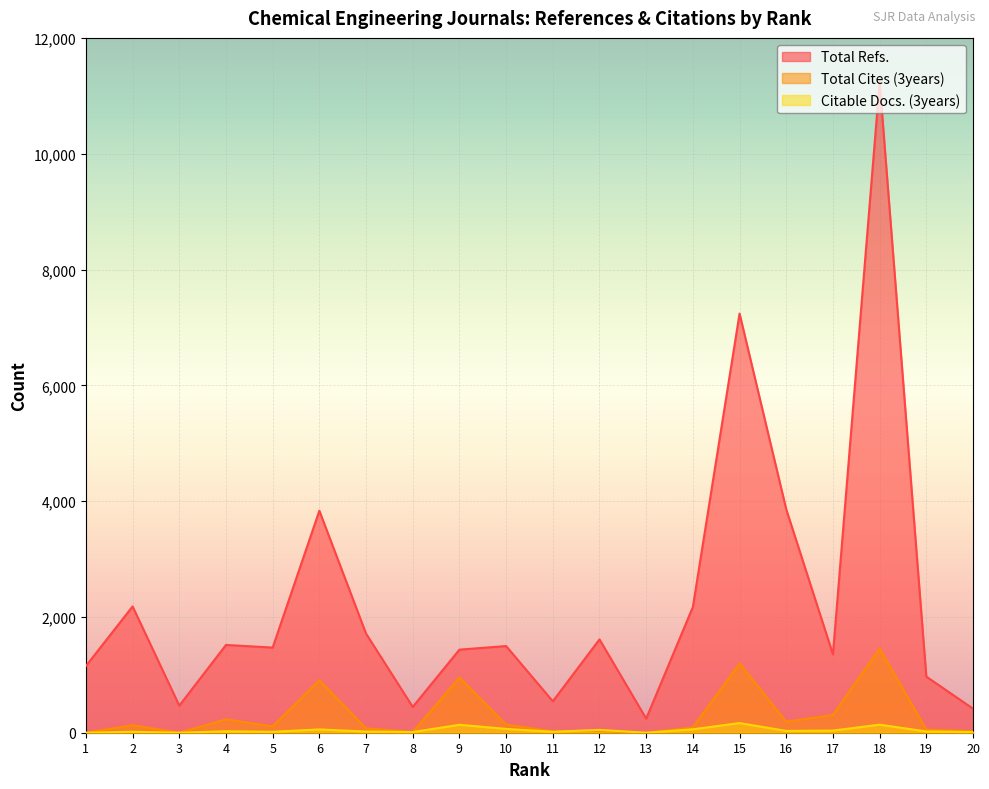

What is the difference between the maximum and second lowest values in the Total Cites (3years) series?

1454